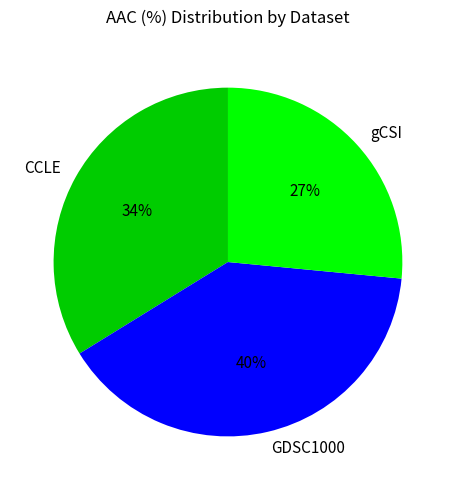

Which slice is the smallest?

gCSI